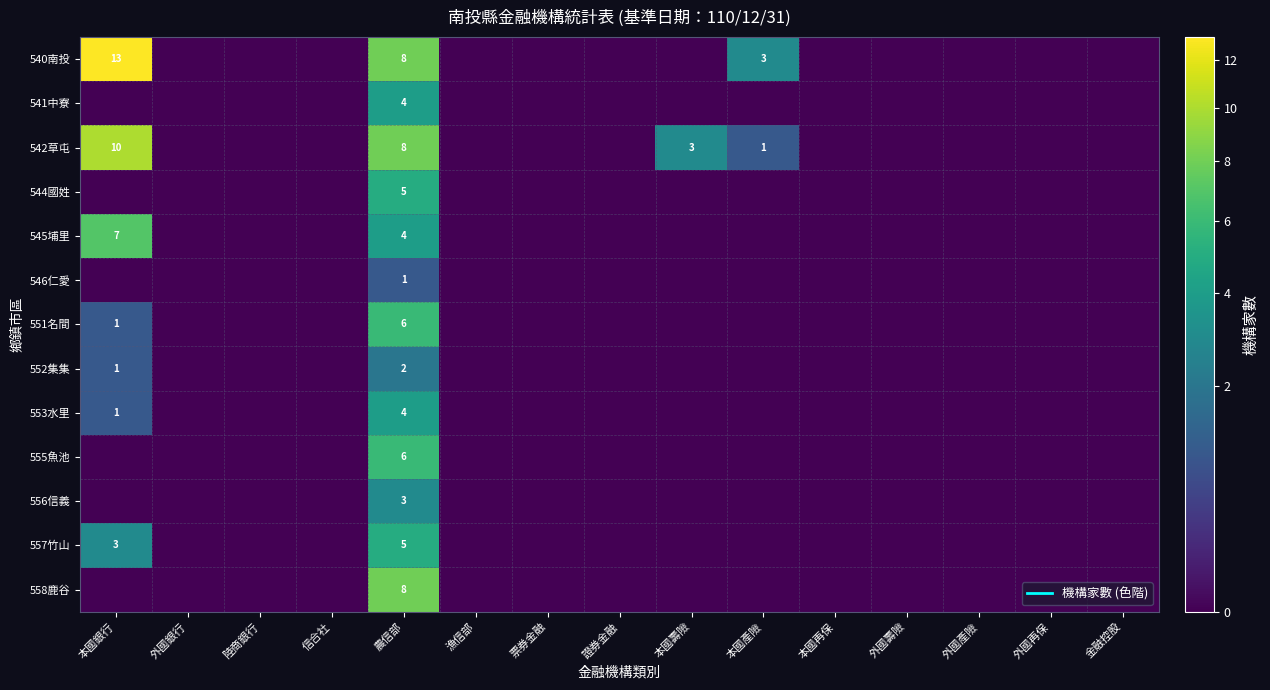

List the series in order of their peak value, lowest first.

546仁愛, 552集集, 556信義, 541中寮, 553水里, 544國姓, 557竹山, 551名間, 555魚池, 545埔里, 558鹿谷, 542草屯, 540南投